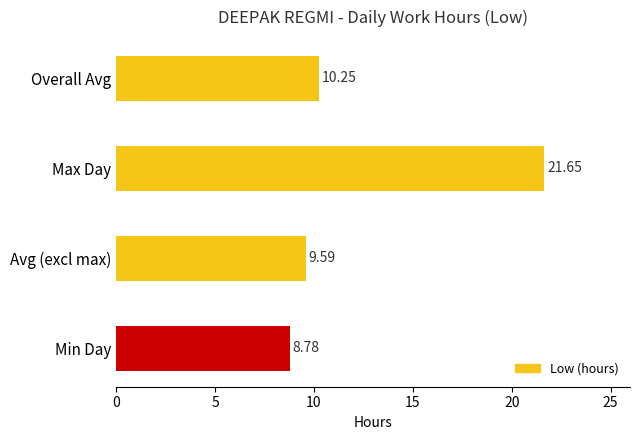

Are the bars grouped side by side (vs. stacked)?

No